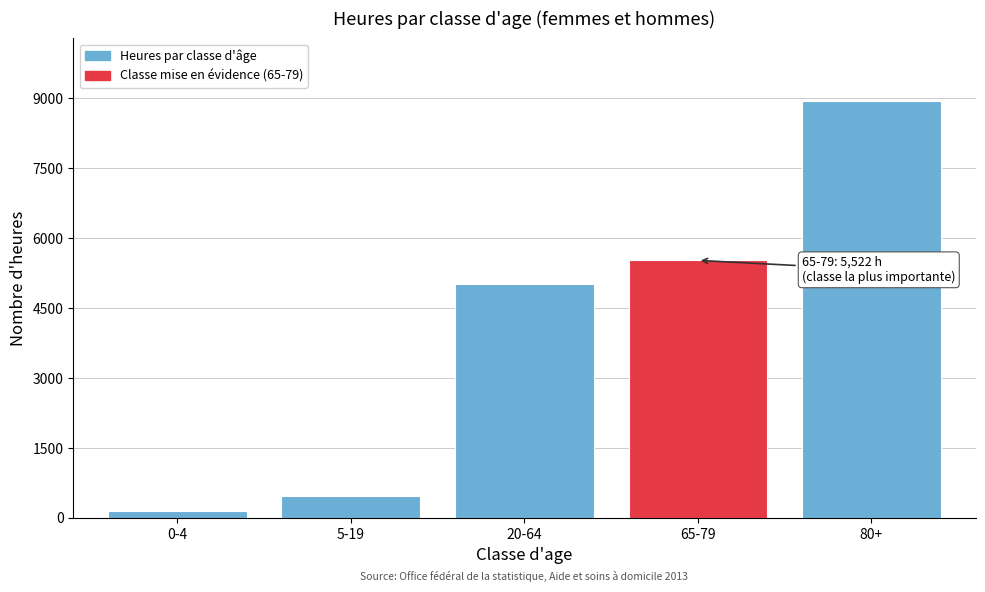

Reading left to right, transcribe all the data shown in this chart.

0-4=153	5-19=455	20-64=5012	65-79=5522	80+=8946